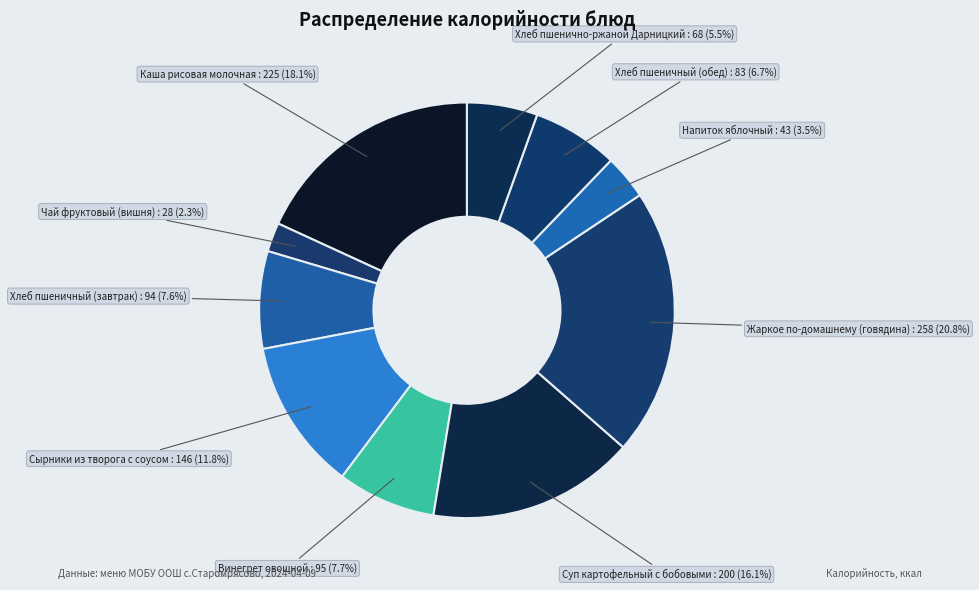

Combined, do Чай фруктовый (вишня) and Сырники из творога с соусом account for over 50%?

No